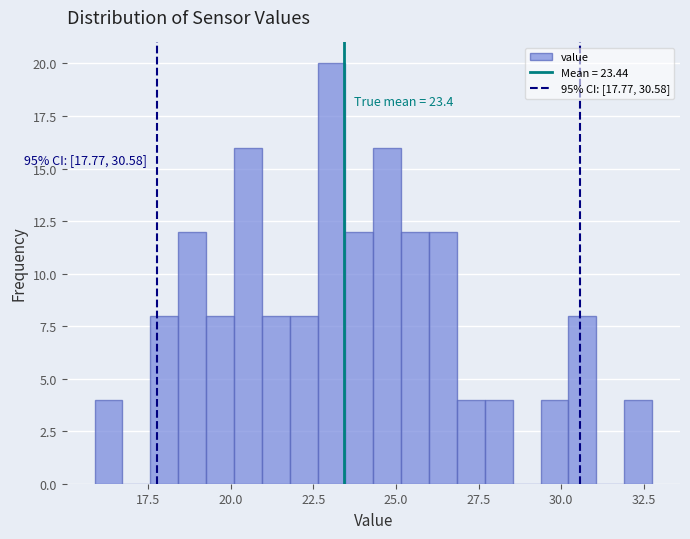

Read against the x-axis, roughly where is the centre of the tallest bar?

23.0